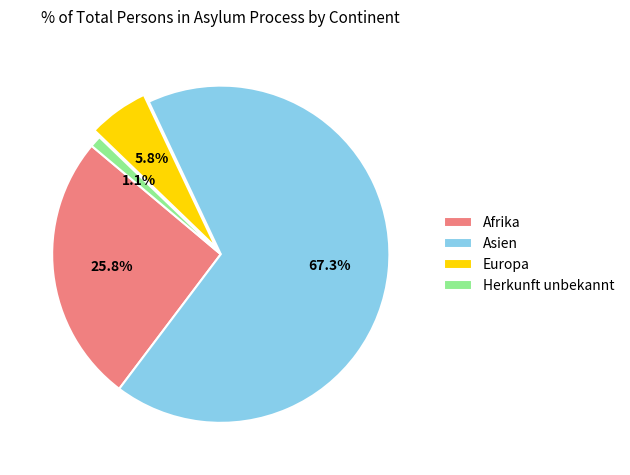

To the nearest percent, what is the combined percentage of Asien and Afrika?

93%